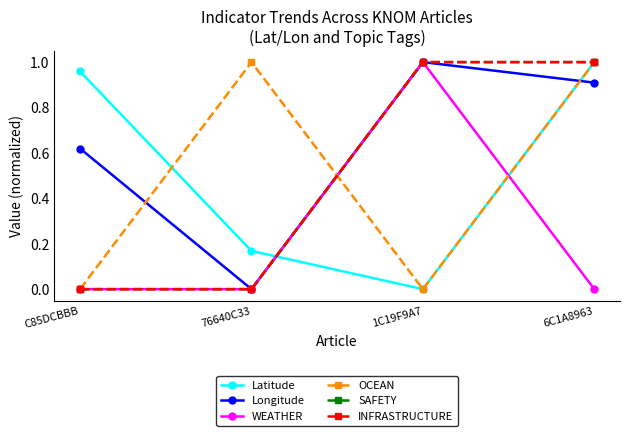

Does the chart have visible grid lines?

No